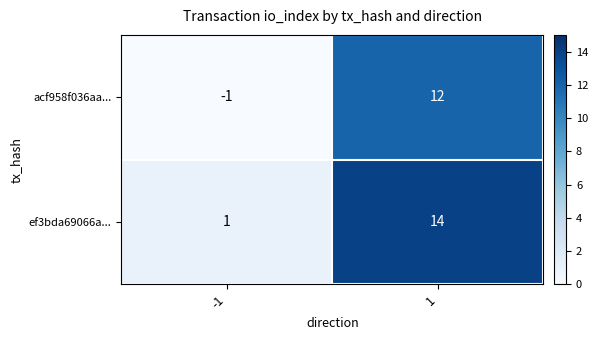

The value of ef3bda69066a... at 1 is 14. True or false?

True